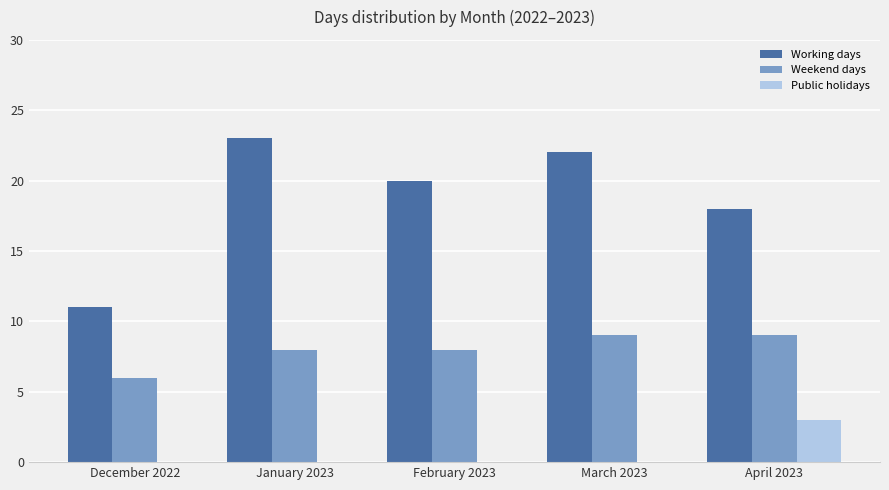

Which series has the largest total across all categories?

Working days